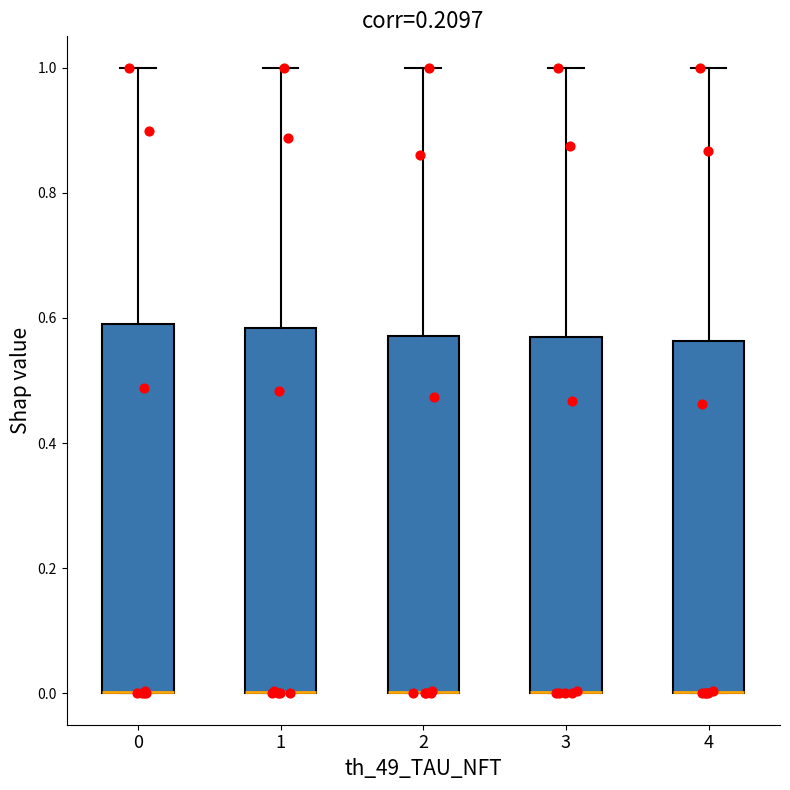

Reading left to right, read every box against the y-axis: the position of its median line, the range the box covers, and the ends of its whiskers. The values are not printed on the chart, so give them approximately, as read against the axis.

0: median 0.00 (drawn on the box's lower edge), box 0.00 to 0.60, whiskers 0.00 to 1.00
1: median 0.00 (drawn on the box's lower edge), box 0.00 to 0.58, whiskers 0.00 to 1.00
2: median 0.00 (drawn on the box's lower edge), box 0.00 to 0.58, whiskers 0.00 to 1.00
3: median 0.00 (drawn on the box's lower edge), box 0.00 to 0.56, whiskers 0.00 to 1.00
4: median 0.00 (drawn on the box's lower edge), box 0.00 to 0.56, whiskers 0.00 to 1.00